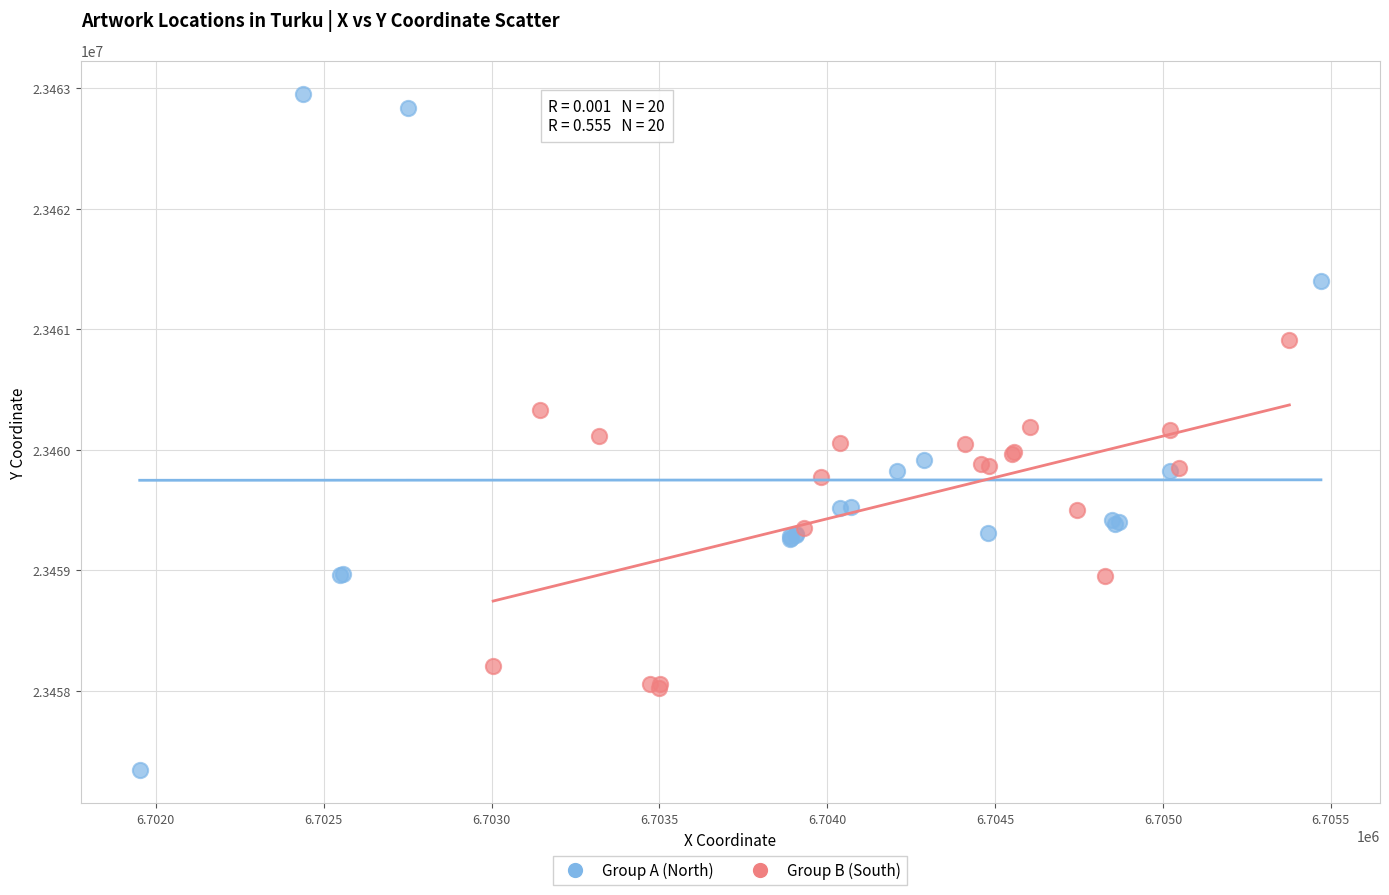

Which series reaches the minimum Y coordinate?

Group A (North)